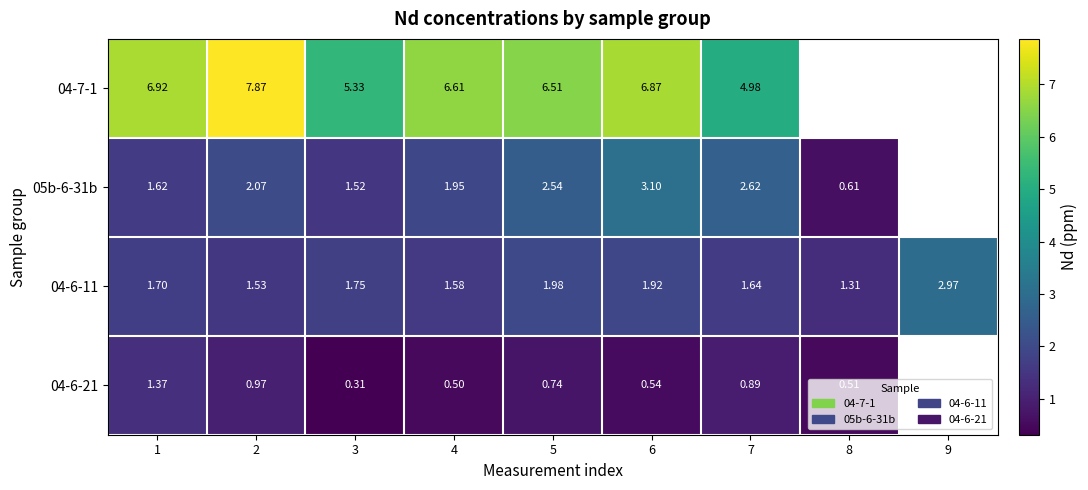

Rank the categories by 04-6-11 value from highest to lowest.

9, 5, 6, 3, 1, 7, 4, 2, 8